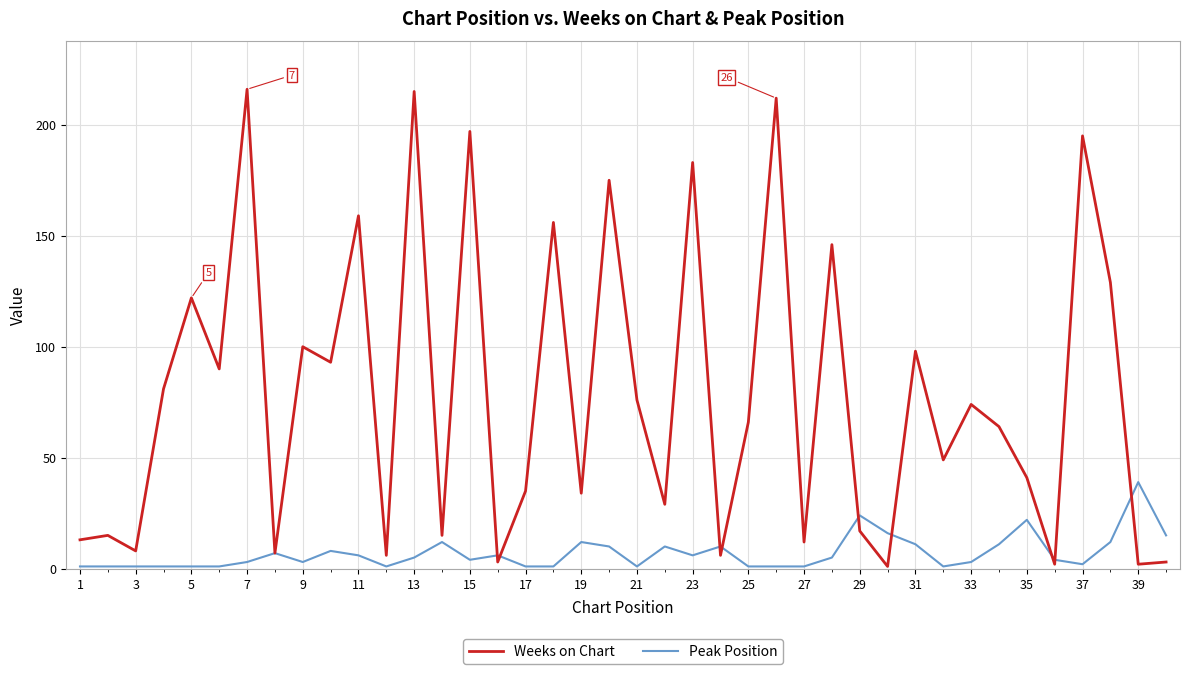

What is the highest value of the Weeks on Chart series?

216